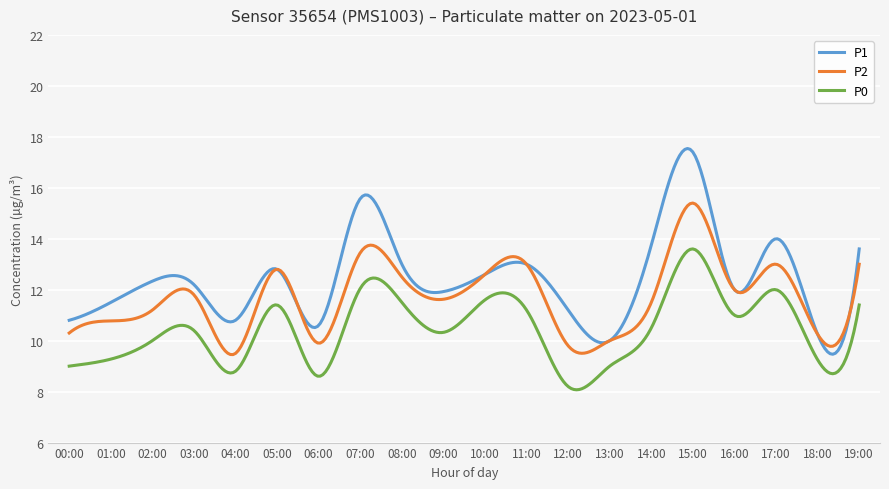

Which series has the largest range (max minus min)?

P1